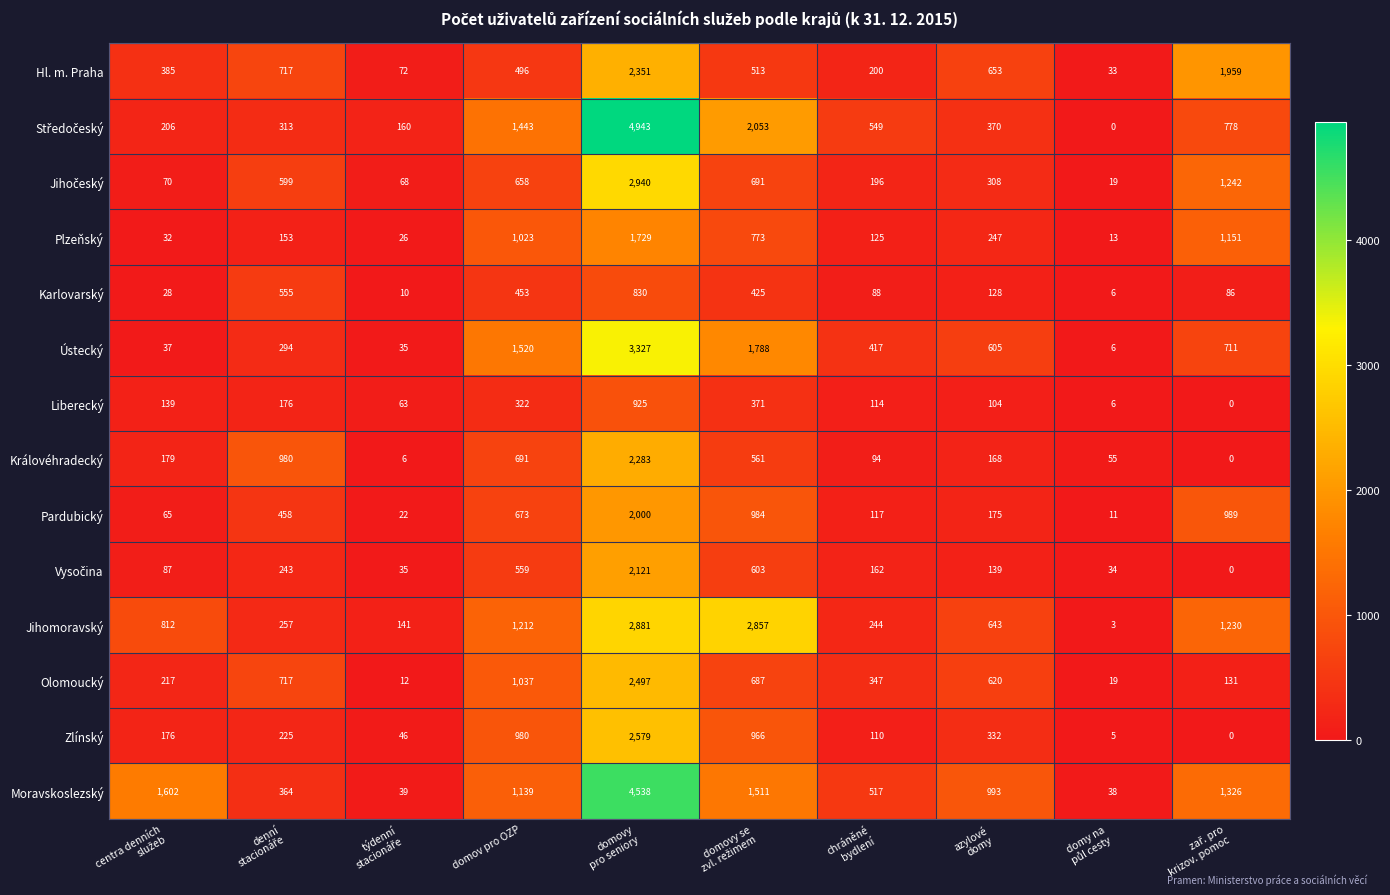

What value does the Liberecký series have at domov pro OZP, to the nearest 50?

300